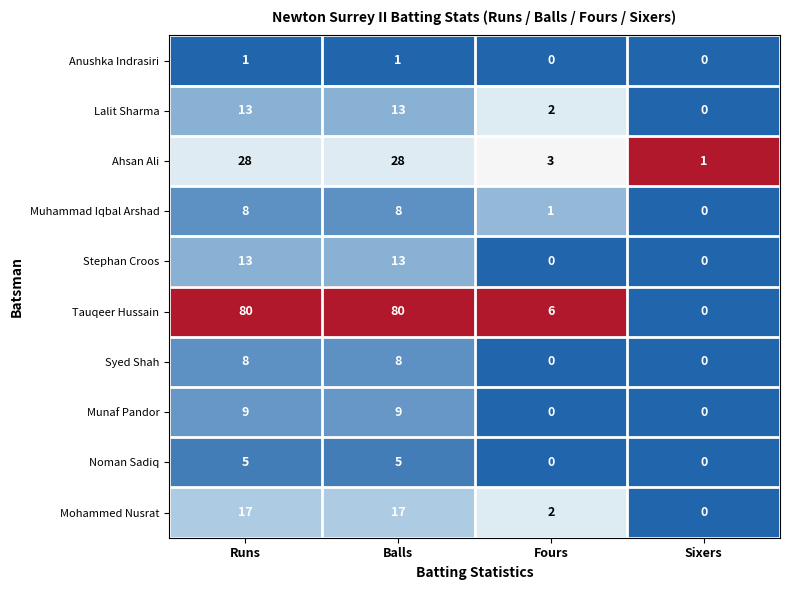

Between Balls and Sixers, which series saw the biggest shift?

Tauqeer Hussain